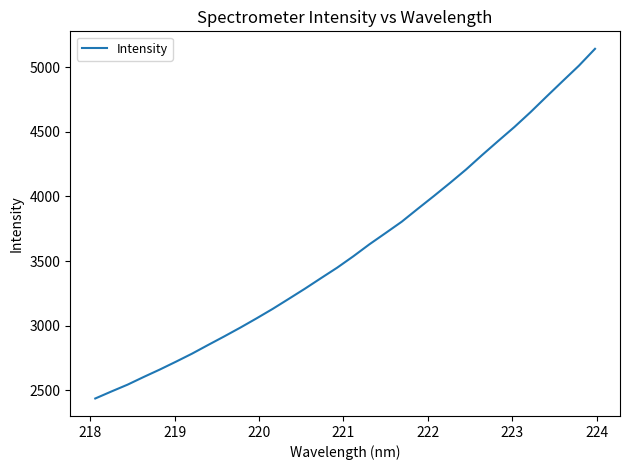

What is the sum of all values?

115178.1